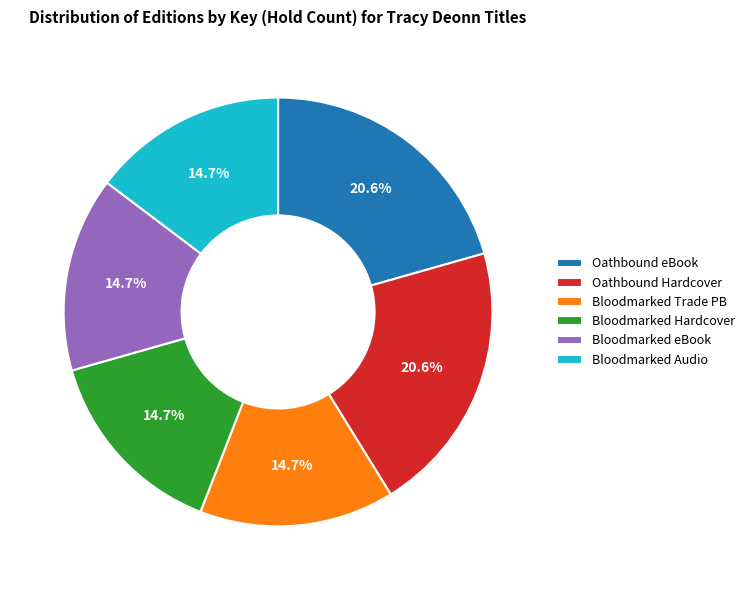

How much of the chart is everything except Bloodmarked Trade PB?

85.3%